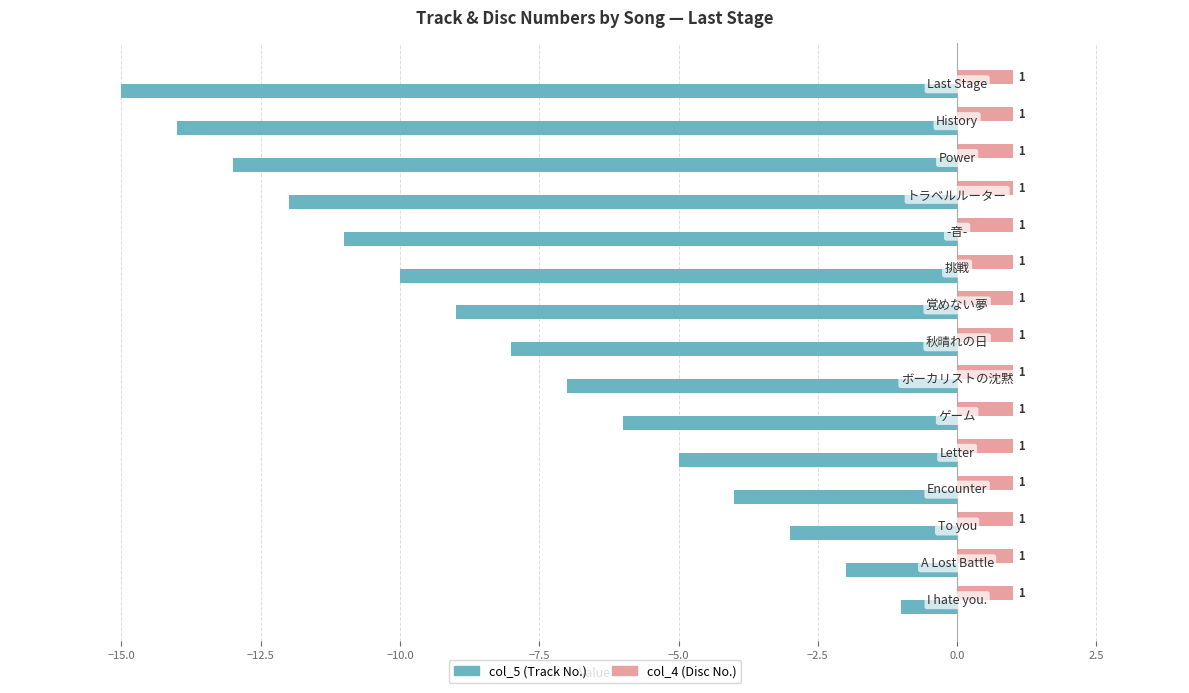

Rank the series by their average value, from lowest to highest.

col_5 (Track No.), col_4 (Disc No.)